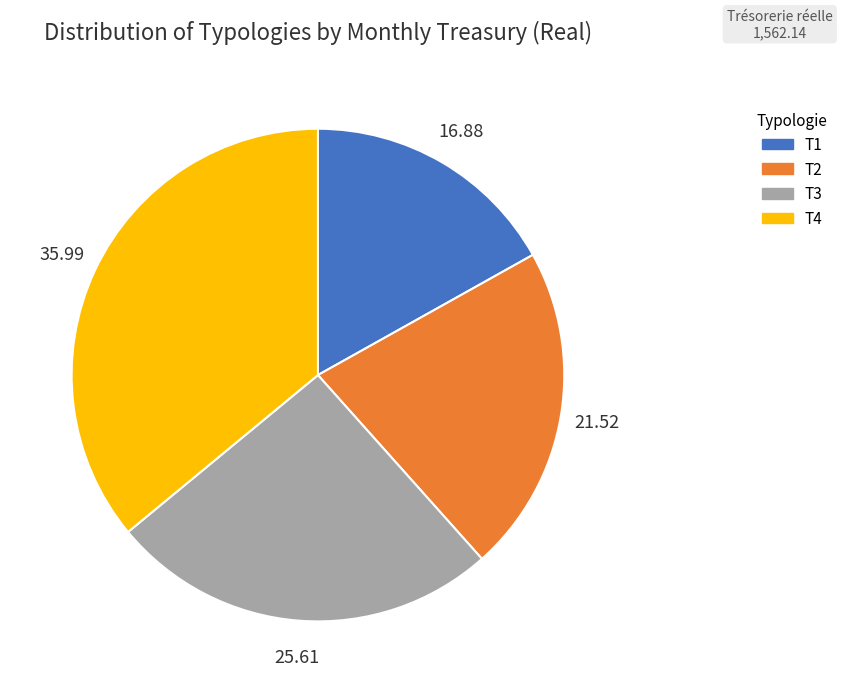

Does any single category account for the majority?

No